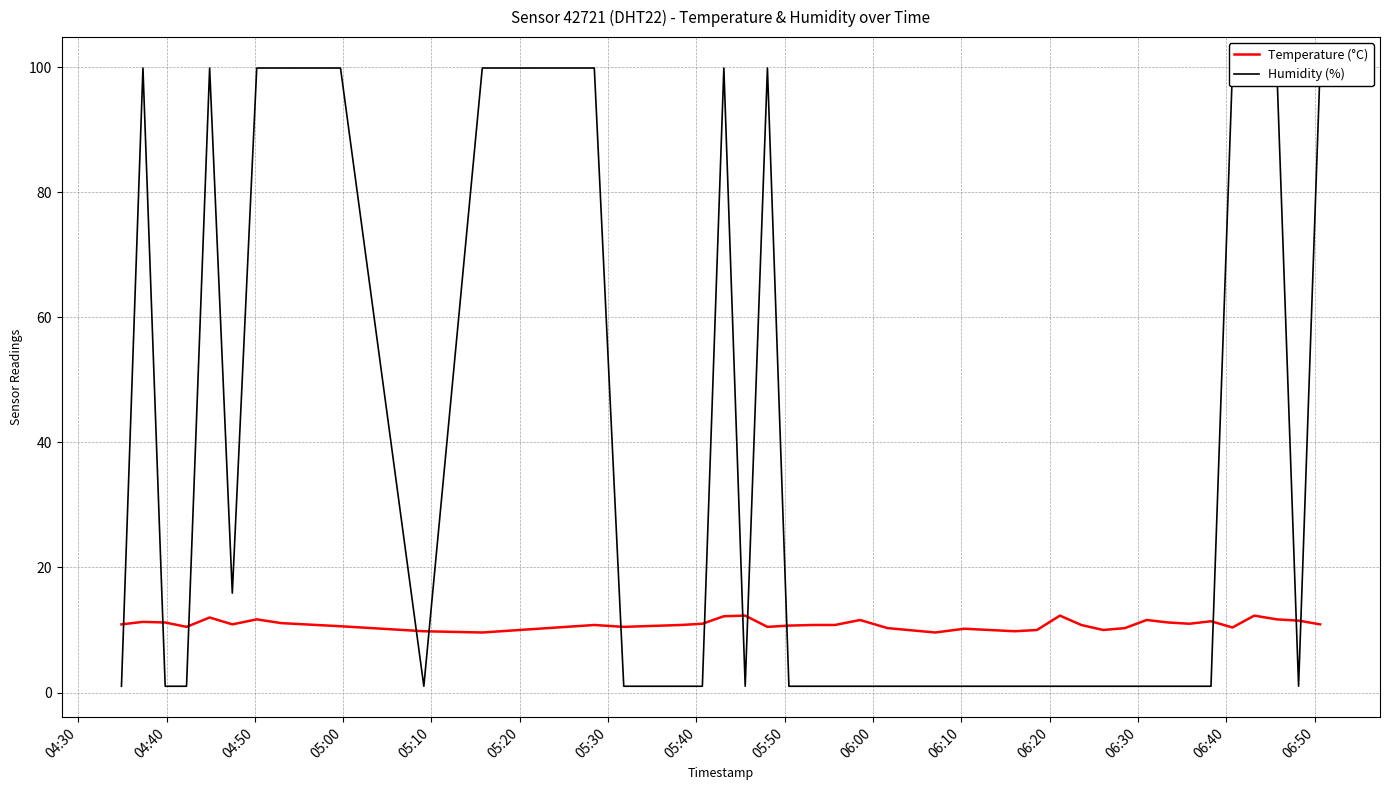

Which series ends up on top after the final intersection of Temperature (°C) and Humidity (%)?

Humidity (%)